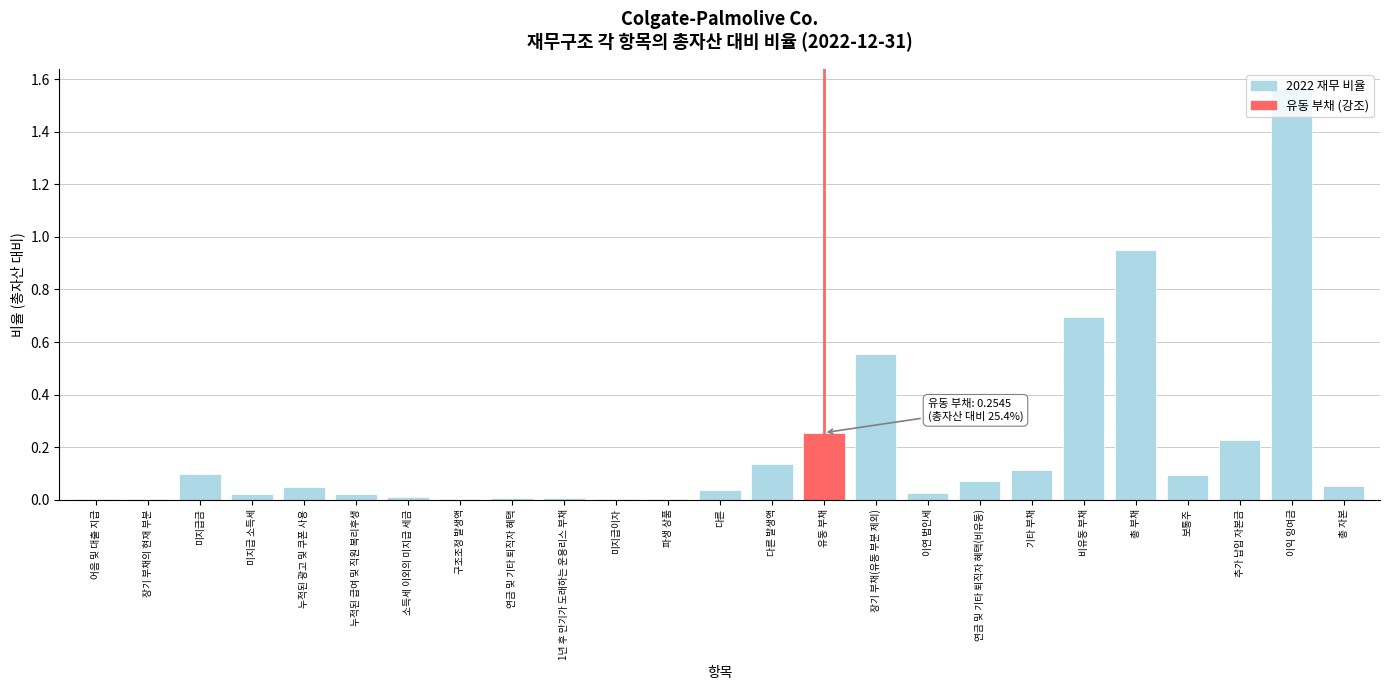

The value at 파생 상품 is 0.0. True or false?

True